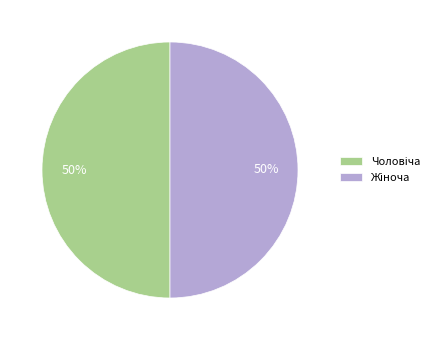

To the nearest percent, what is the average slice percentage?

50%